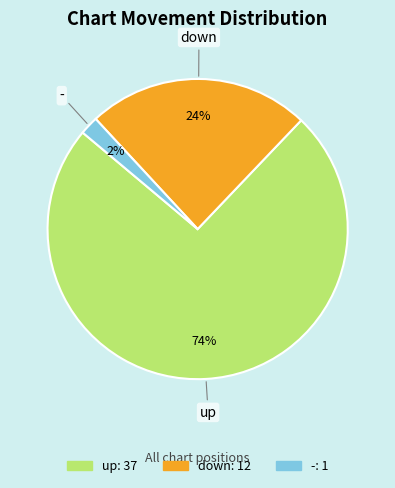

To the nearest percent, what portion does up represent?

74%